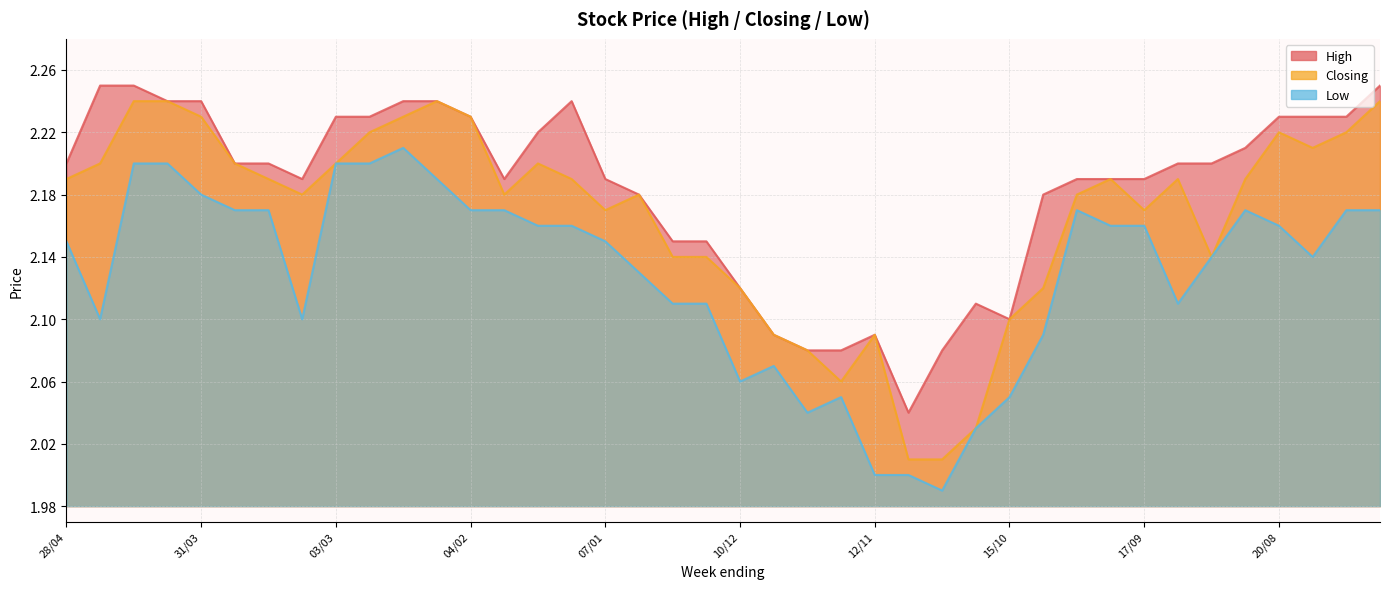

What are all the series names shown in the legend?

High, Closing, Low